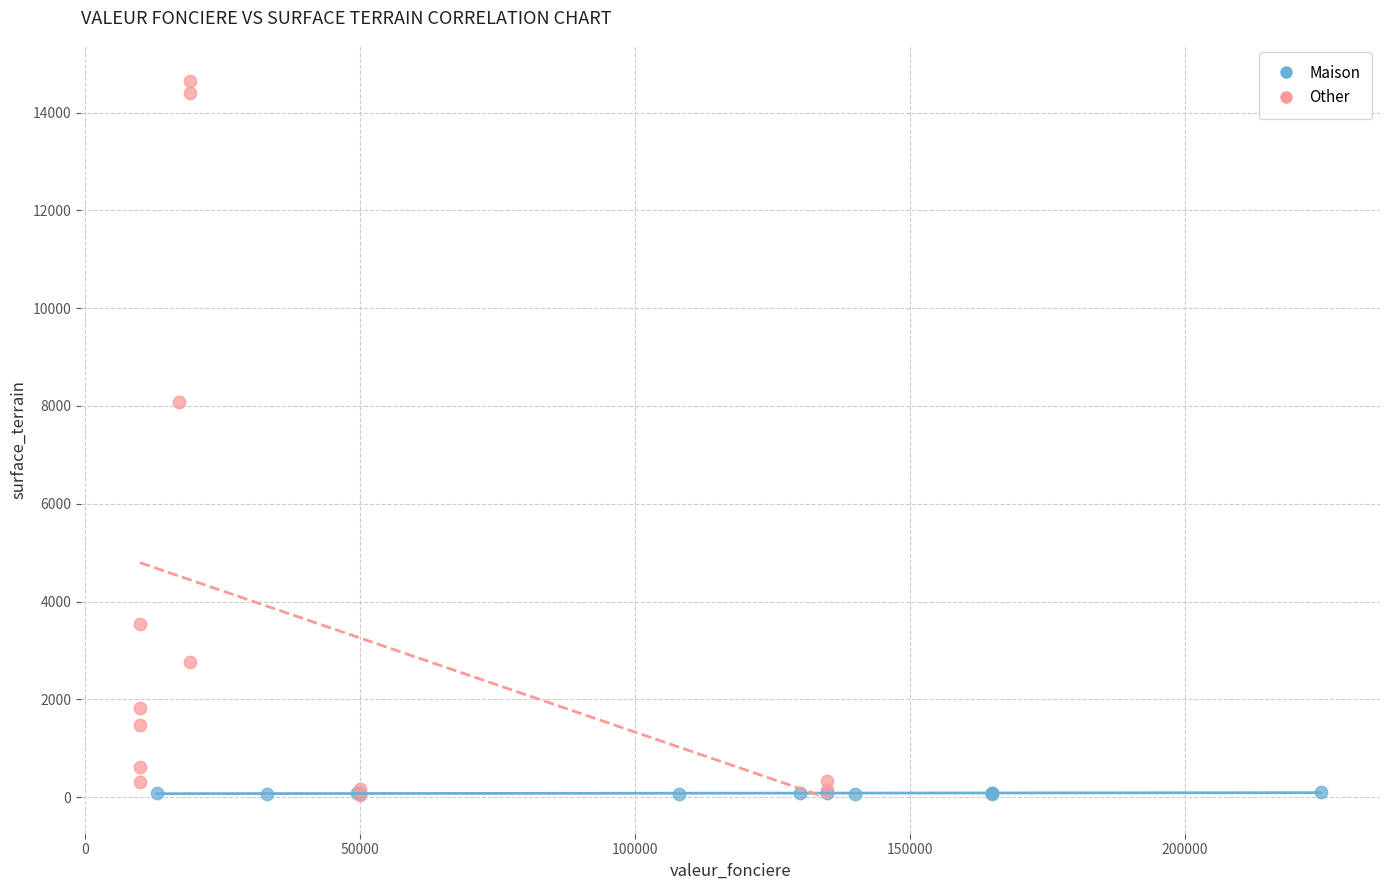

Which series has the widest spread of Y values?

Other